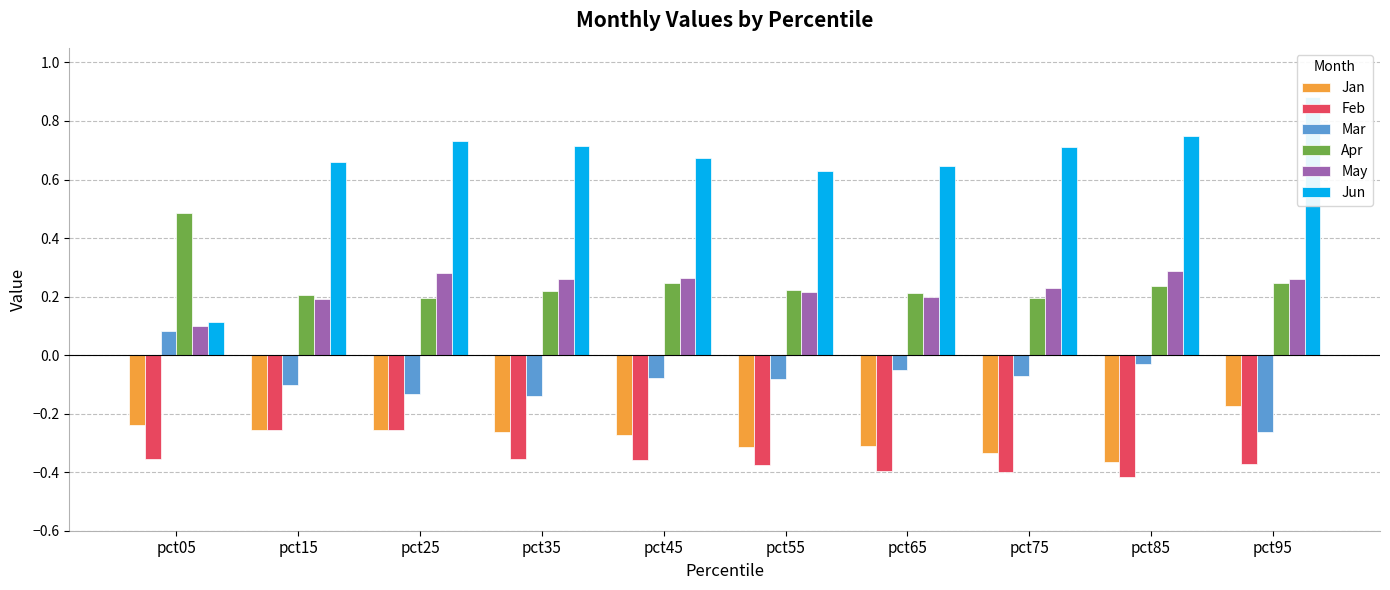

Between pct65 and pct05, which is larger?

pct05